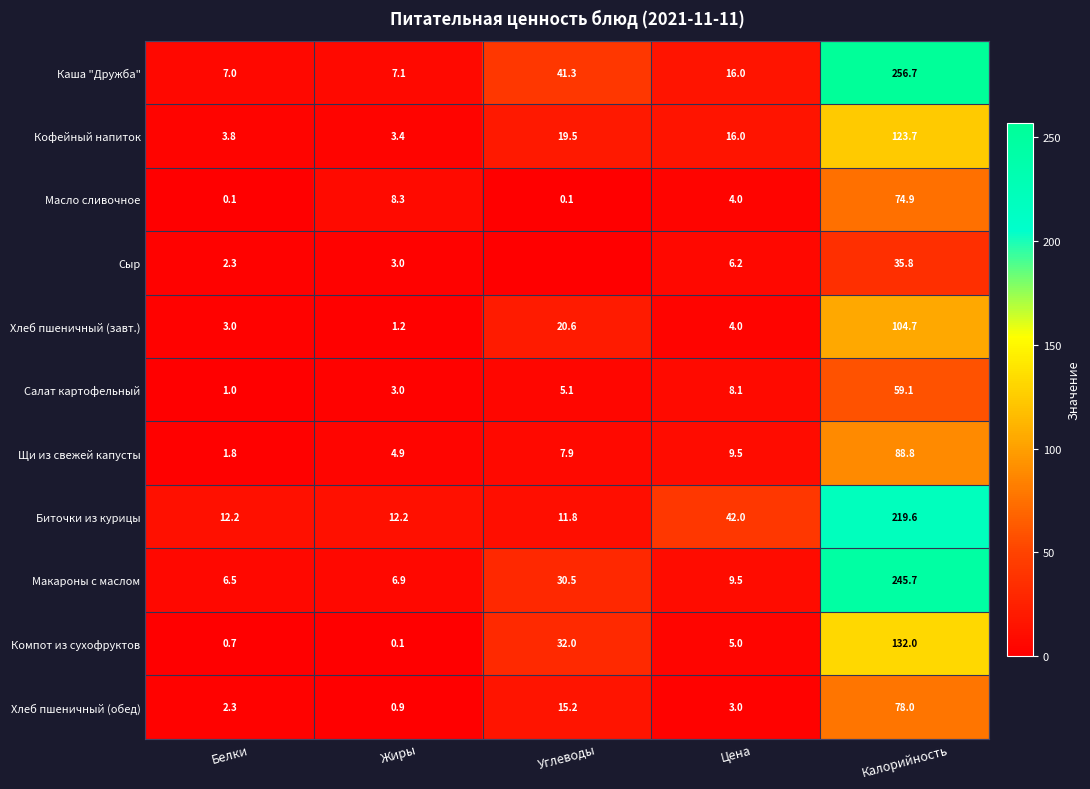

Rank the series by their maximum value, from lowest to highest.

Сыр, Салат картофельный, Масло сливочное, Хлеб пшеничный (обед), Щи из свежей капусты, Хлеб пшеничный (завт.), Кофейный напиток, Компот из сухофруктов, Биточки из курицы, Макароны с маслом, Каша "Дружба"